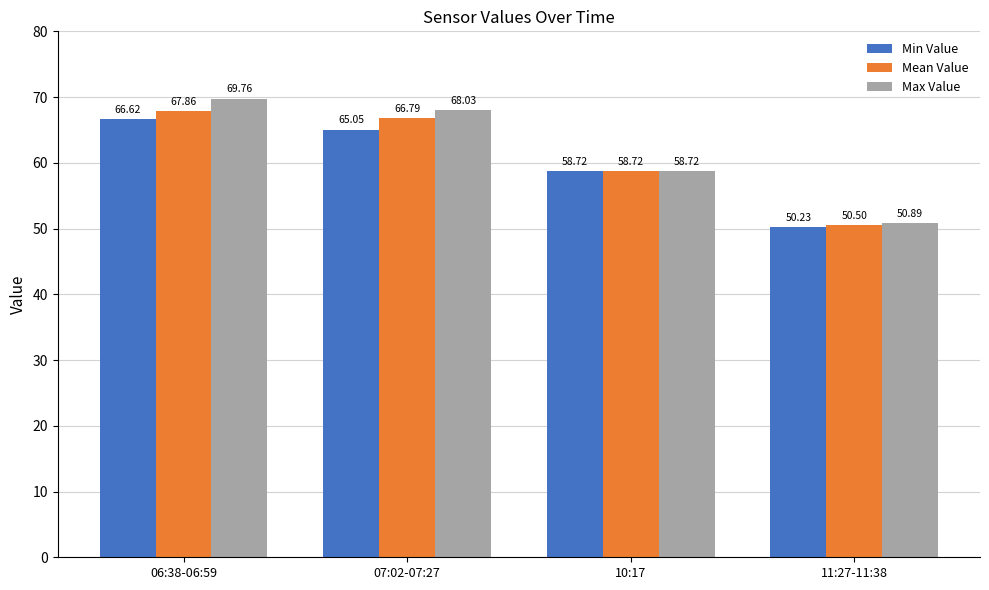

Which series has the largest range (max minus min)?

Max Value